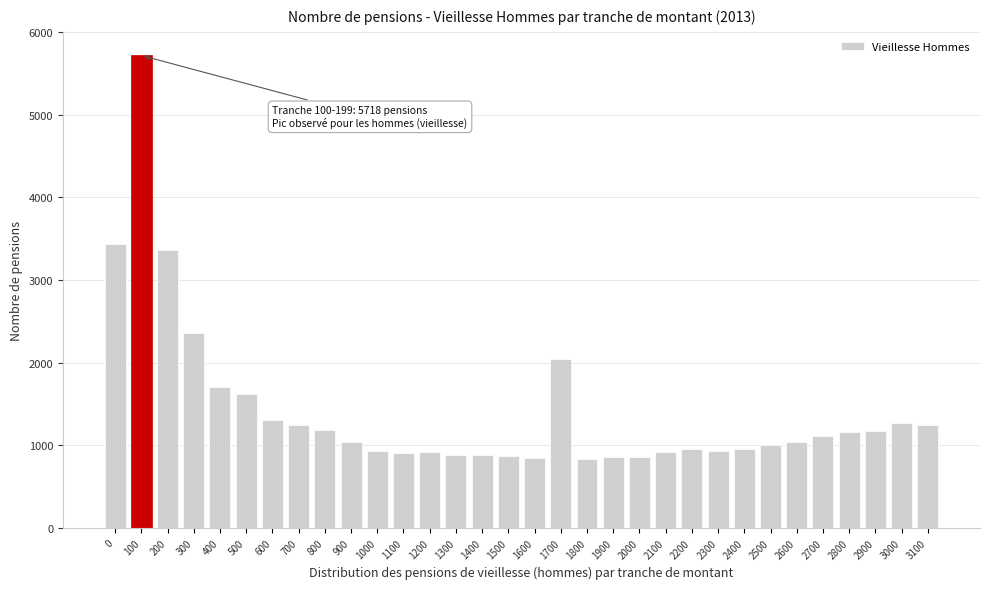

What is the maximum value shown in the chart?

5718